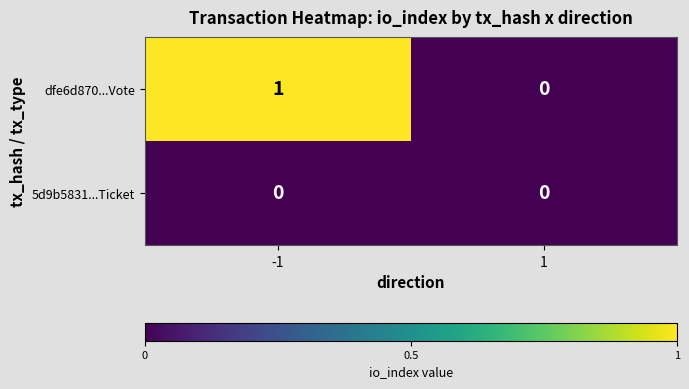

List the series in order of their peak value, highest first.

dfe6d870...Vote, 5d9b5831...Ticket